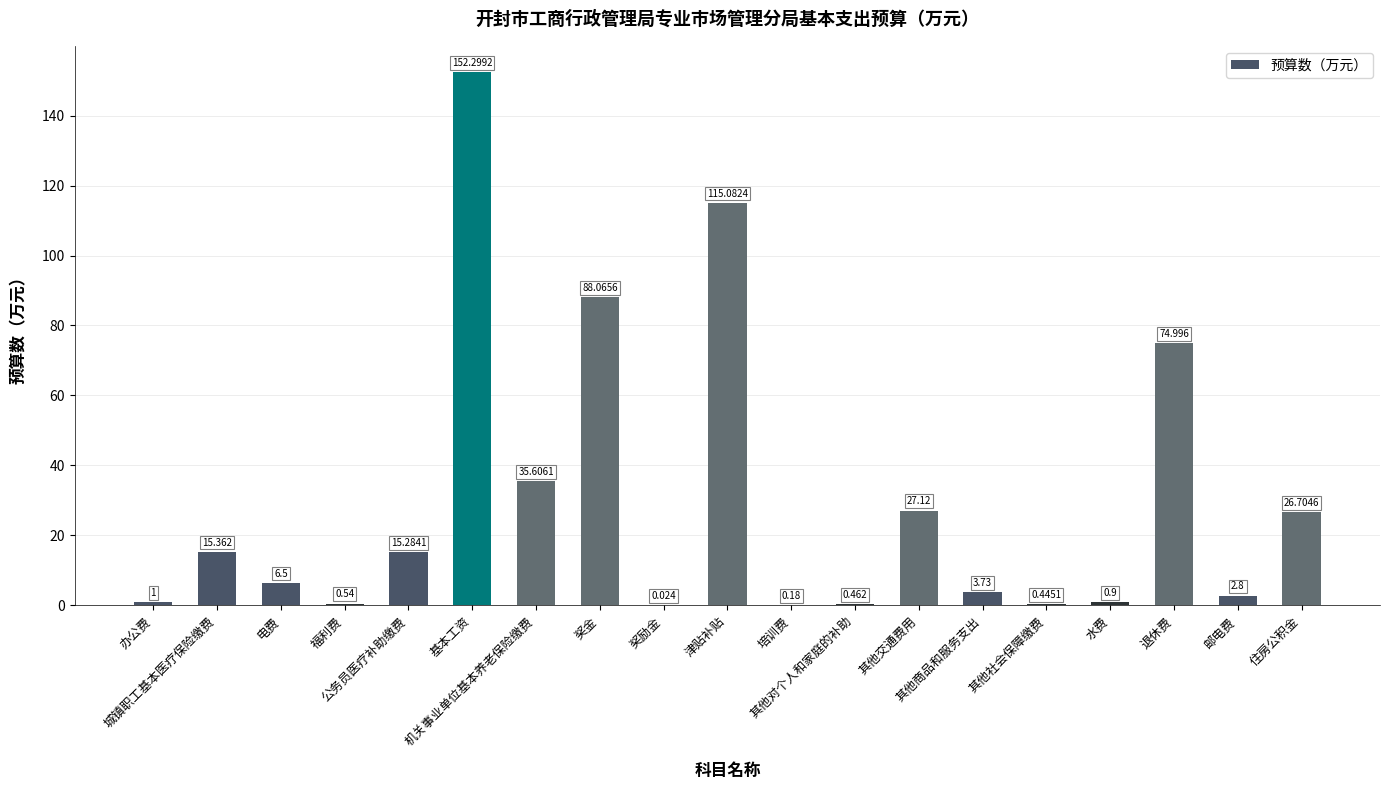

List the labels in order of value, largest first.

基本工资, 津贴补贴, 奖金, 退休费, 机关事业单位基本养老保险缴费, 其他交通费用, 住房公积金, 城镇职工基本医疗保险缴费, 公务员医疗补助缴费, 电费, 其他商品和服务支出, 邮电费, 办公费, 水费, 福利费, 其他对个人和家庭的补助, 其他社会保障缴费, 培训费, 奖励金